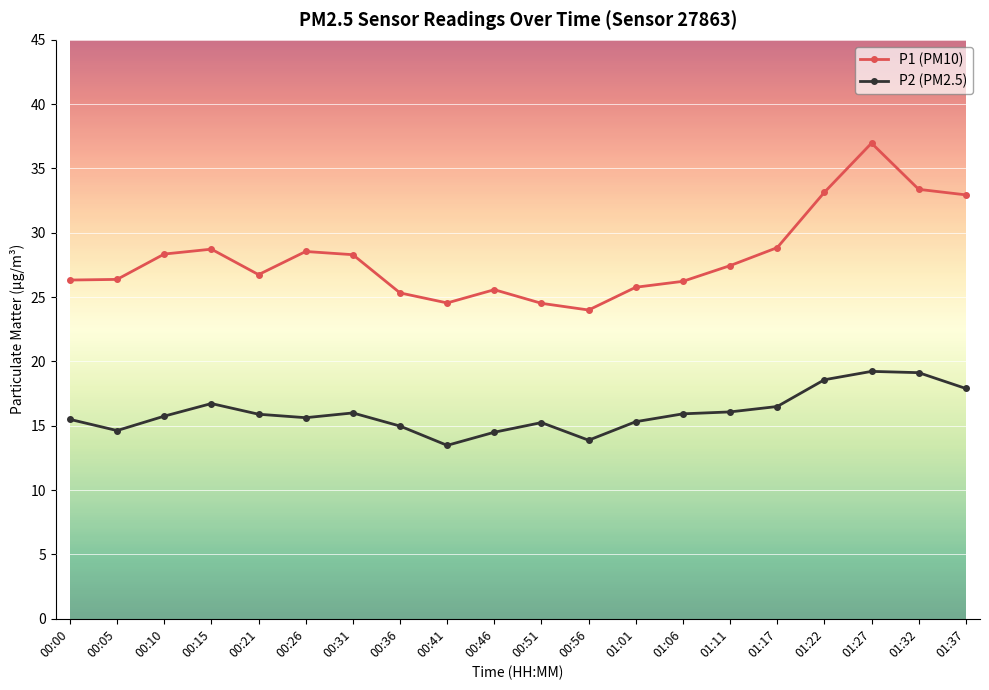

Is it true that P1 (PM10) equals 33.0 at 01:37?

True